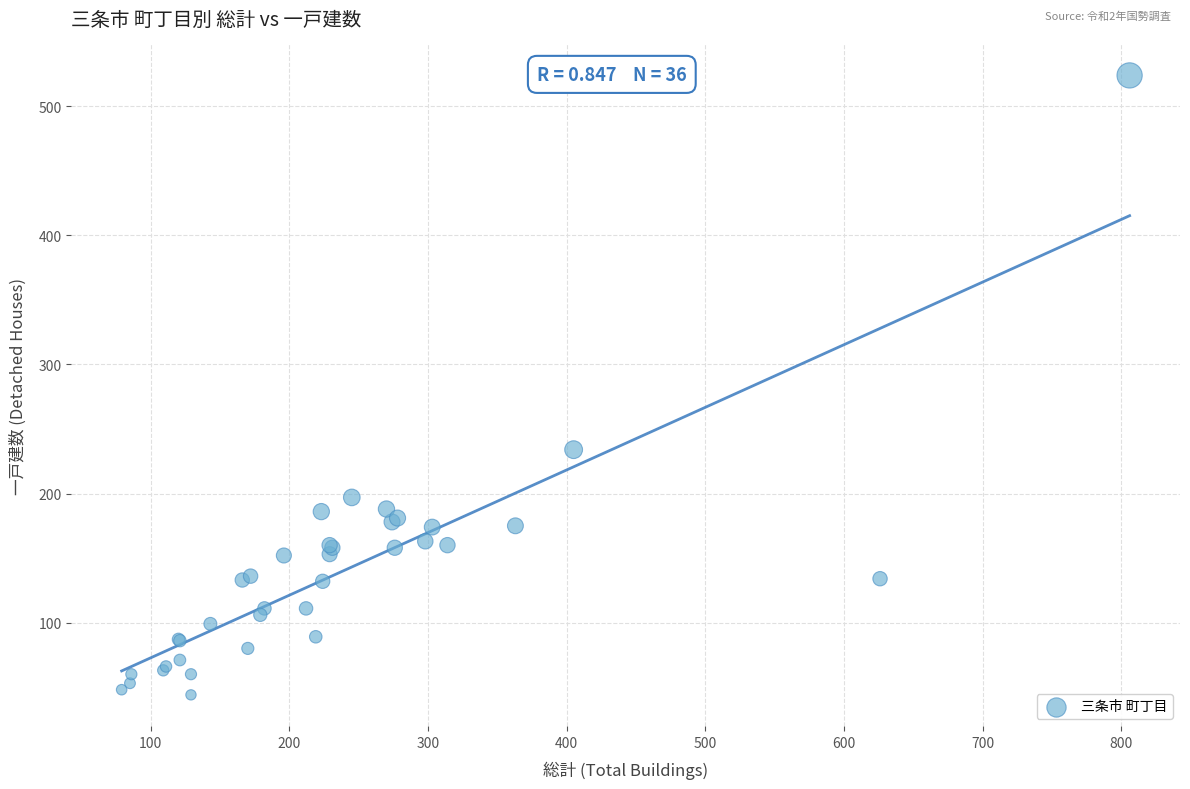

What Y value in the scatter plot is closest to 284?

234